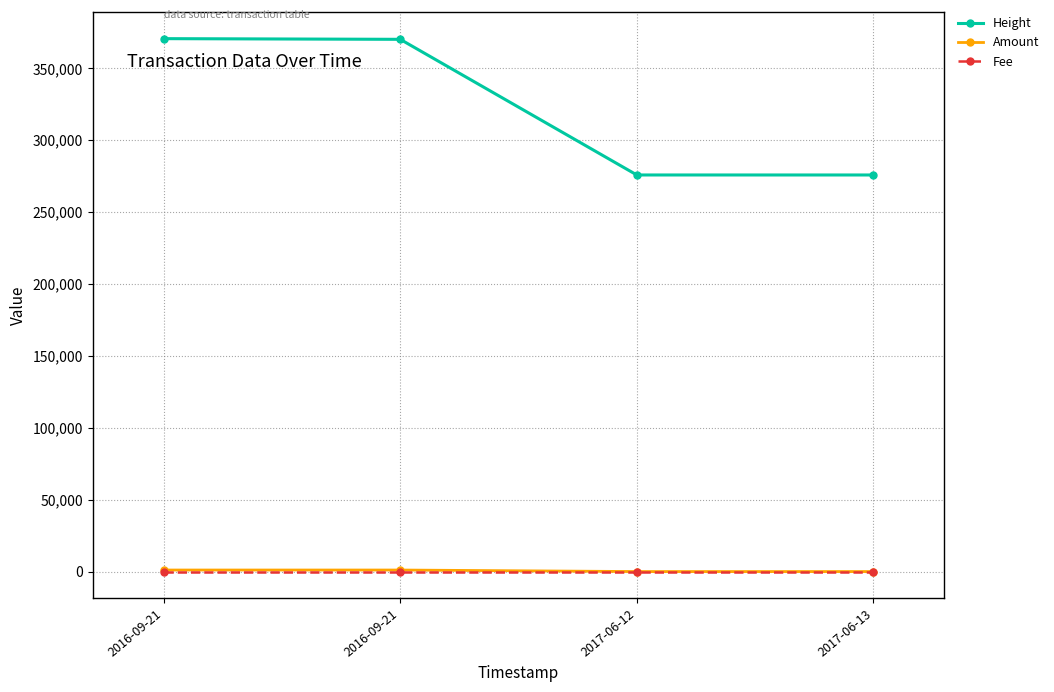

Rank the series by their maximum value, from lowest to highest.

Fee, Amount, Height